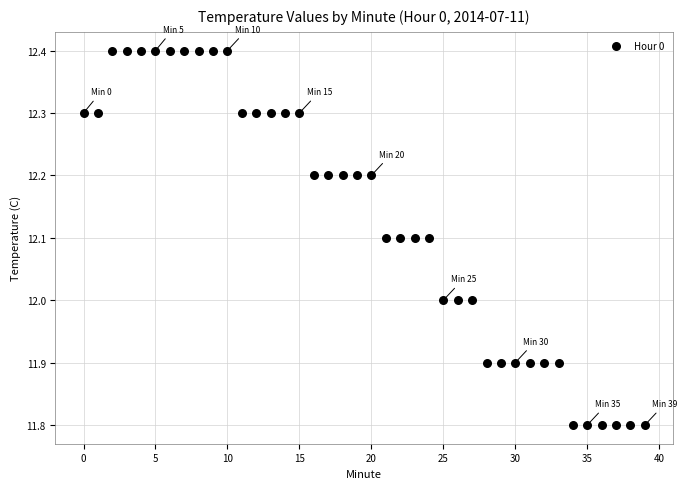

What is the range of Y values (max minus min)?

0.6